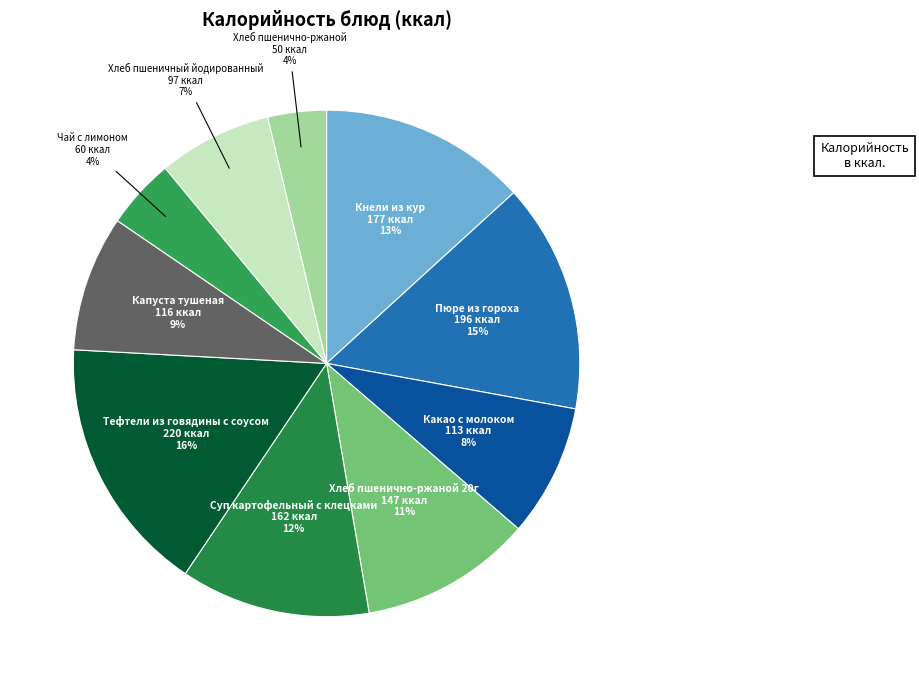

Is there any slice that represents more than half of the pie?

No